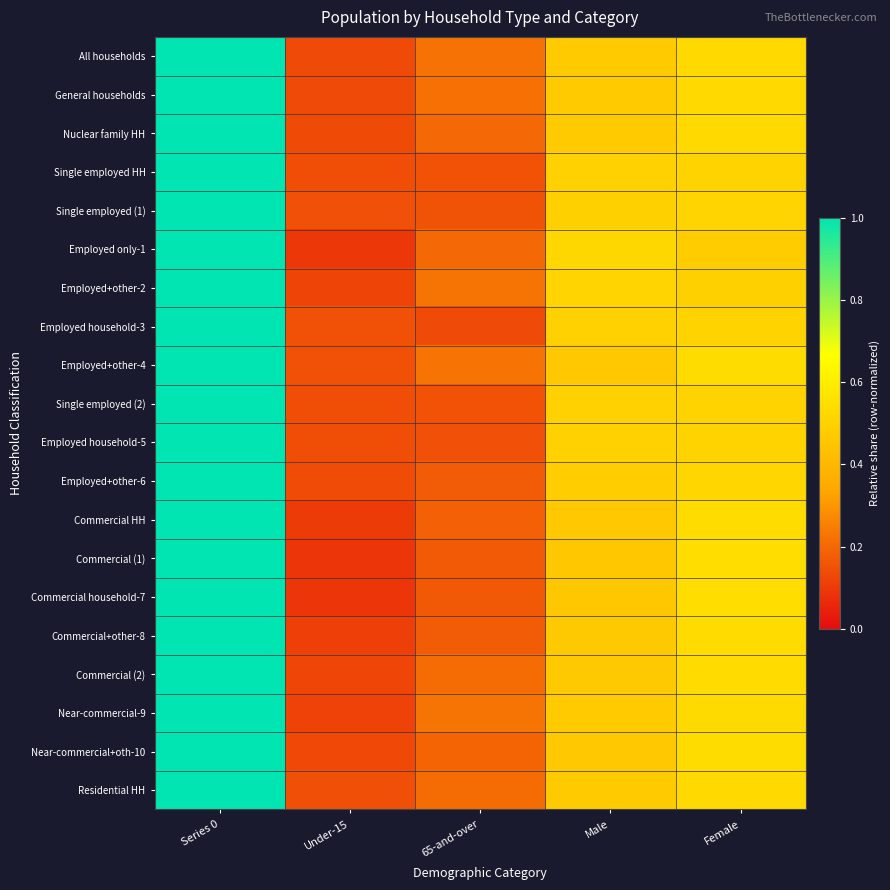

Rank the series at Series 0 from lowest to highest value.

All households, General households, Nuclear family HH, Single employed HH, Single employed (1), Employed only-1, Employed+other-2, Employed household-3, Employed+other-4, Single employed (2), Employed household-5, Employed+other-6, Commercial HH, Commercial (1), Commercial household-7, Commercial+other-8, Commercial (2), Near-commercial-9, Near-commercial+oth-10, Residential HH